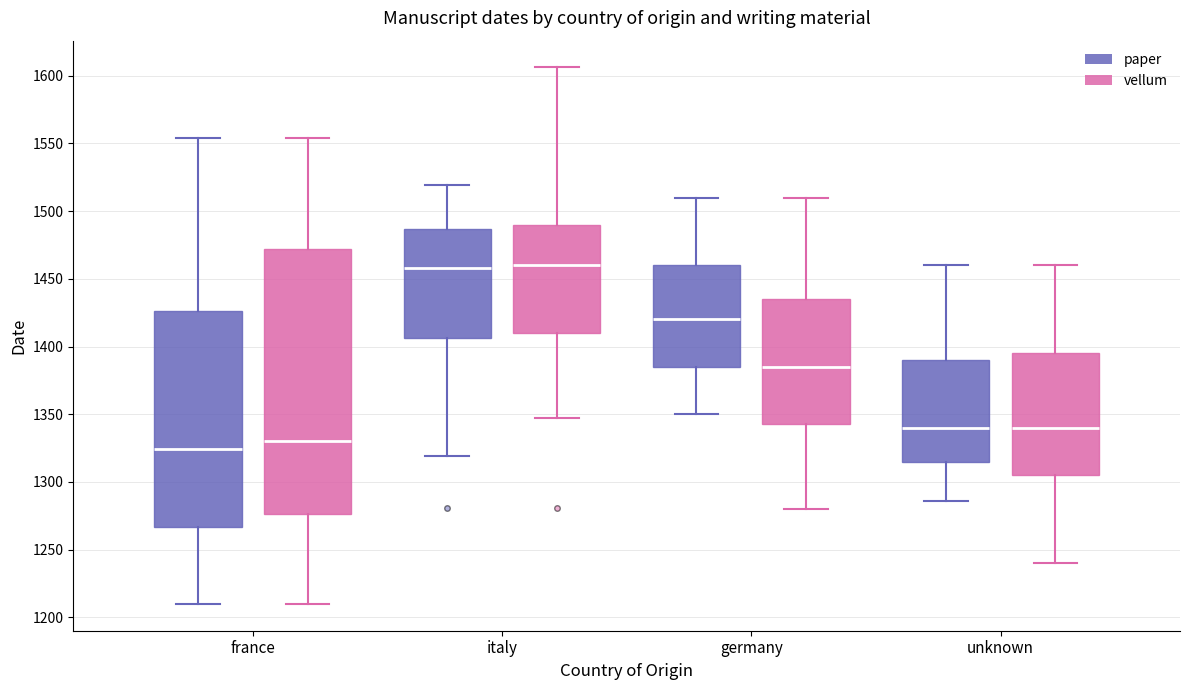

Reading left to right, transcribe this box plot: for each box, give where its median line is, the range the box spans, and where its two whiskers end, as read against the y-axis. The values are not printed on the chart, so give them approximately, as read against the axis.

france (paper): median 1325, box 1265 to 1425, whiskers 1210 to 1555
france (vellum): median 1330, box 1275 to 1470, whiskers 1210 to 1555
italy (paper): median 1460, box 1405 to 1485, whiskers 1320 to 1520
italy (vellum): median 1460, box 1410 to 1490, whiskers 1345 to 1605
germany (paper): median 1420, box 1385 to 1460, whiskers 1350 to 1510
germany (vellum): median 1385, box 1345 to 1435, whiskers 1280 to 1510
unknown (paper): median 1340, box 1315 to 1390, whiskers 1285 to 1460
unknown (vellum): median 1340, box 1305 to 1395, whiskers 1240 to 1460